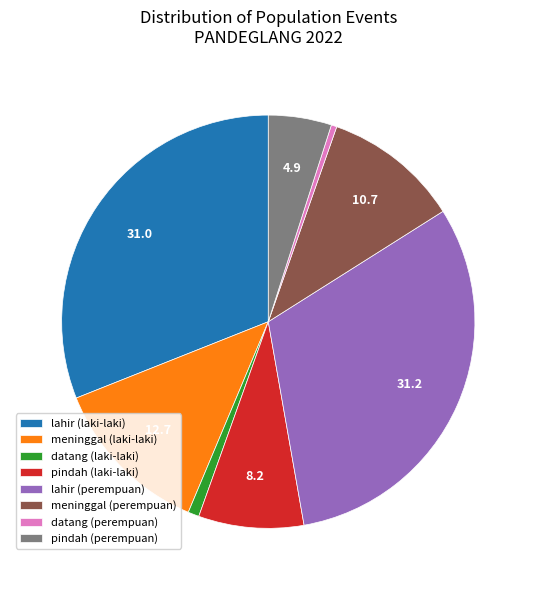

True or false: lahir (perempuan) accounts for 41% of the total.

False